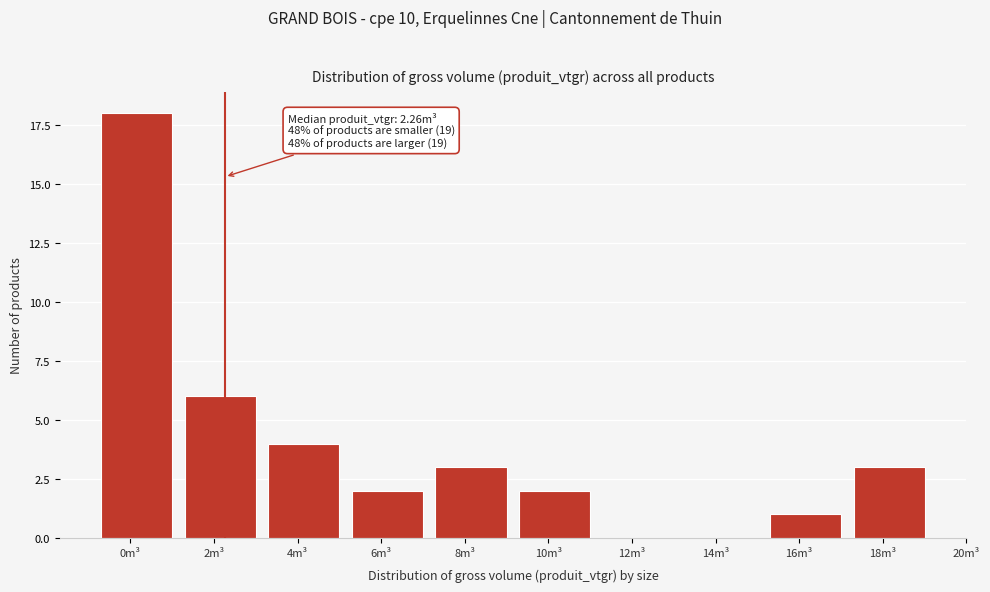

Reading right to left, extract all data points from this chart.

18m³=3	16m³=1	14m³=0	12m³=0	10m³=2	8m³=3	6m³=2	4m³=4	2m³=6	0m³=18